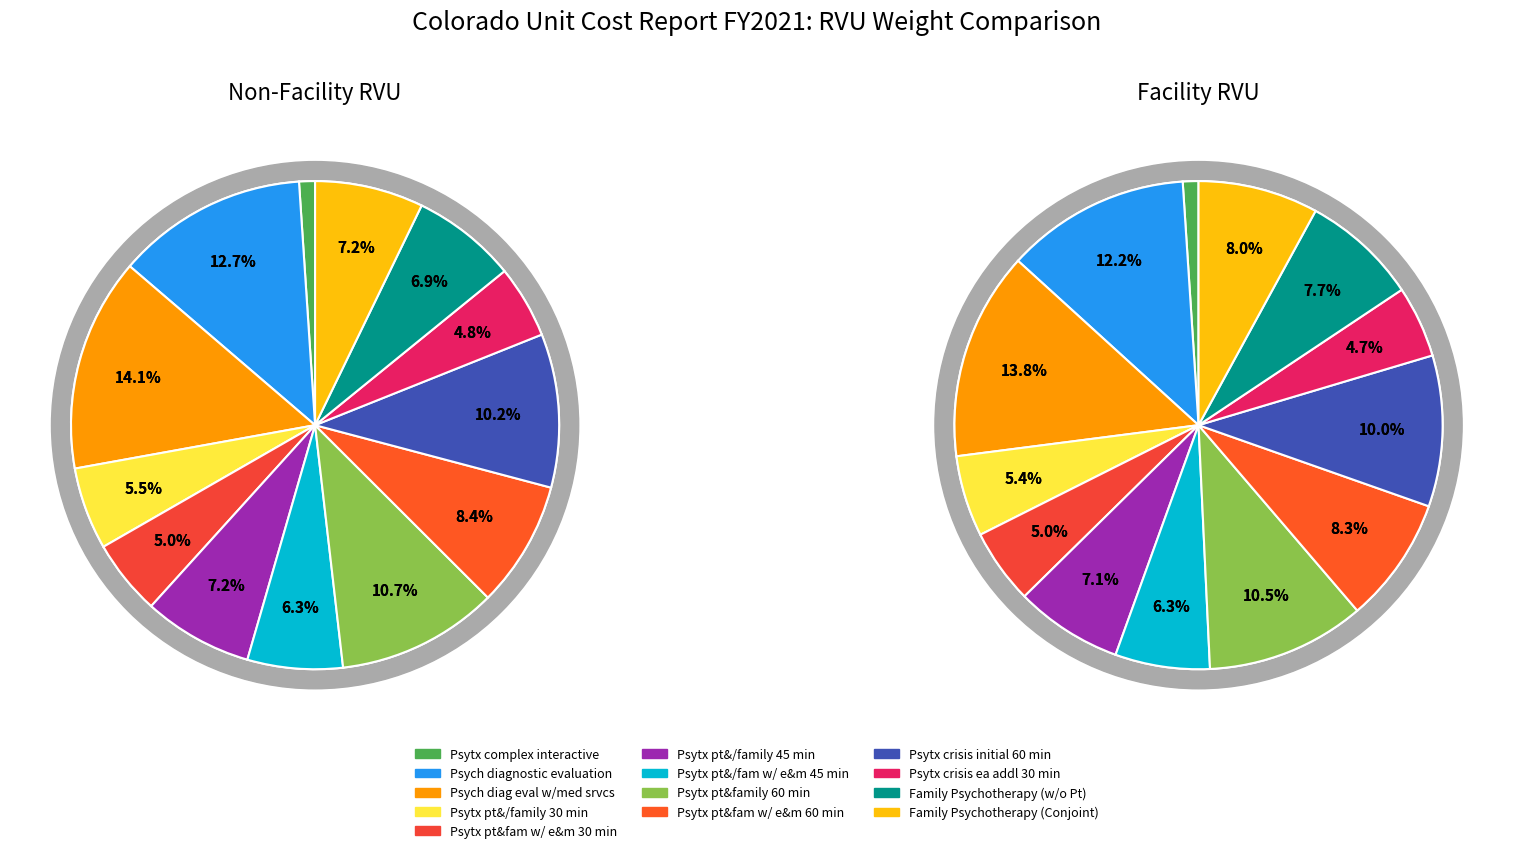

Is there a majority slice in this chart?

No